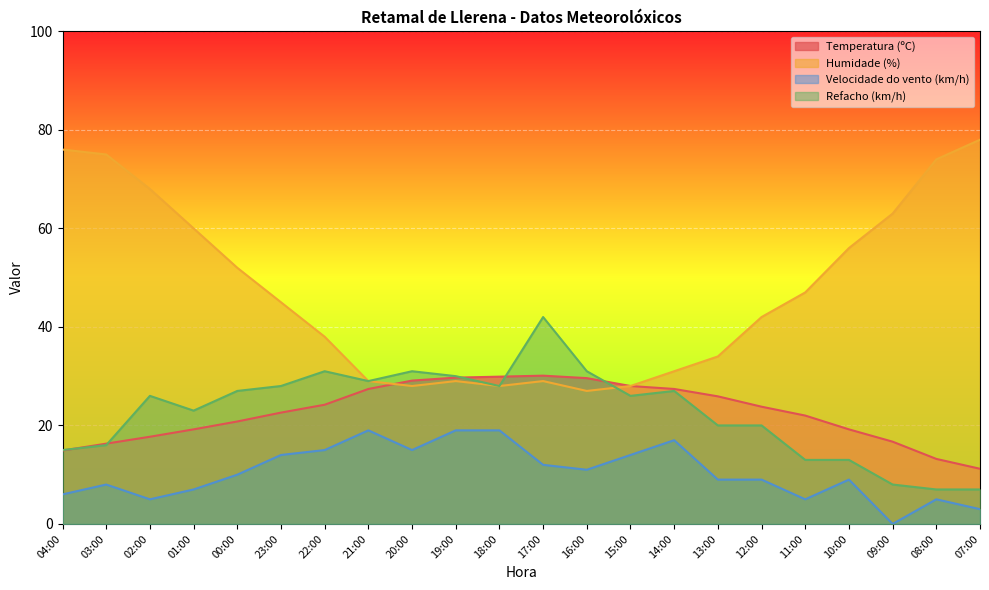

True or false: Velocidade do vento (km/h) and Refacho (km/h) cross at least once.

False